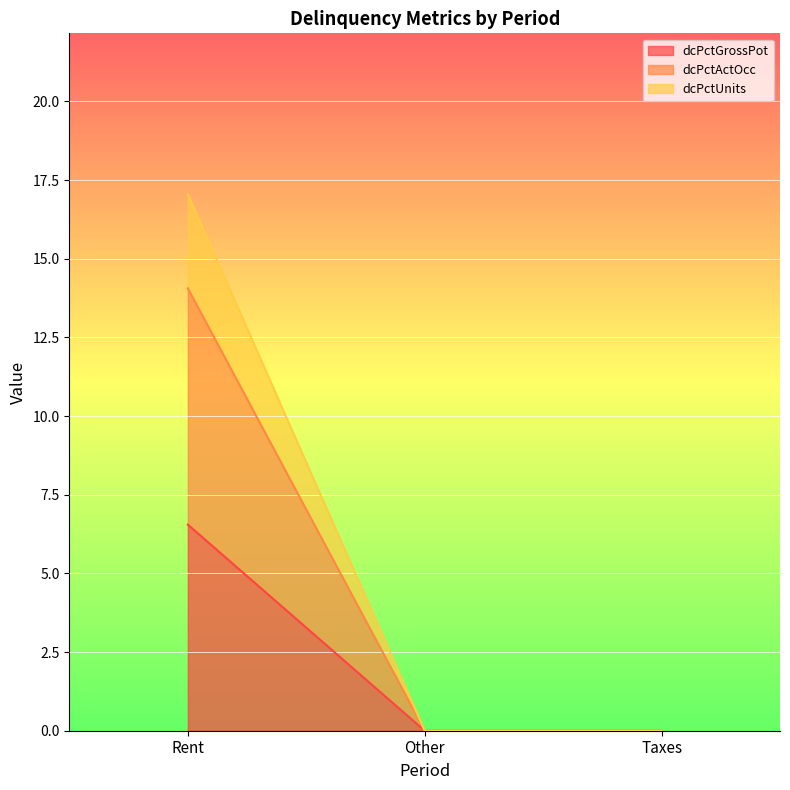

Which category has the highest value in the dcPctGrossPot series?

Rent